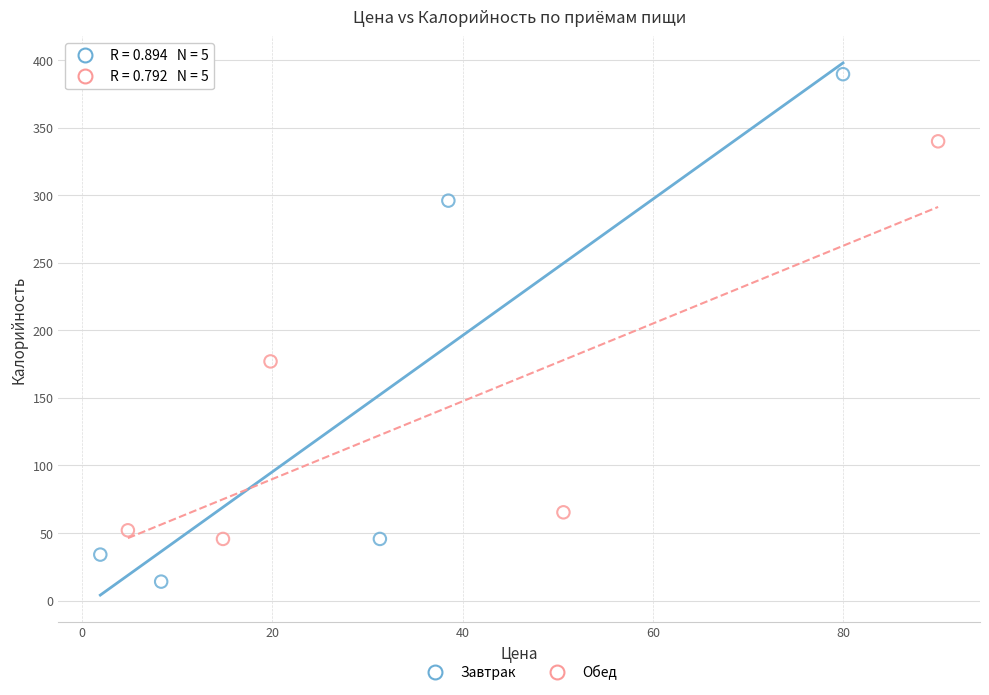

Which series contains the lowest Y value?

Завтрак